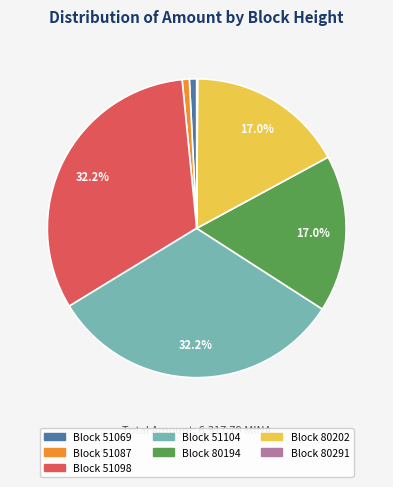

Does any single category account for the majority?

No